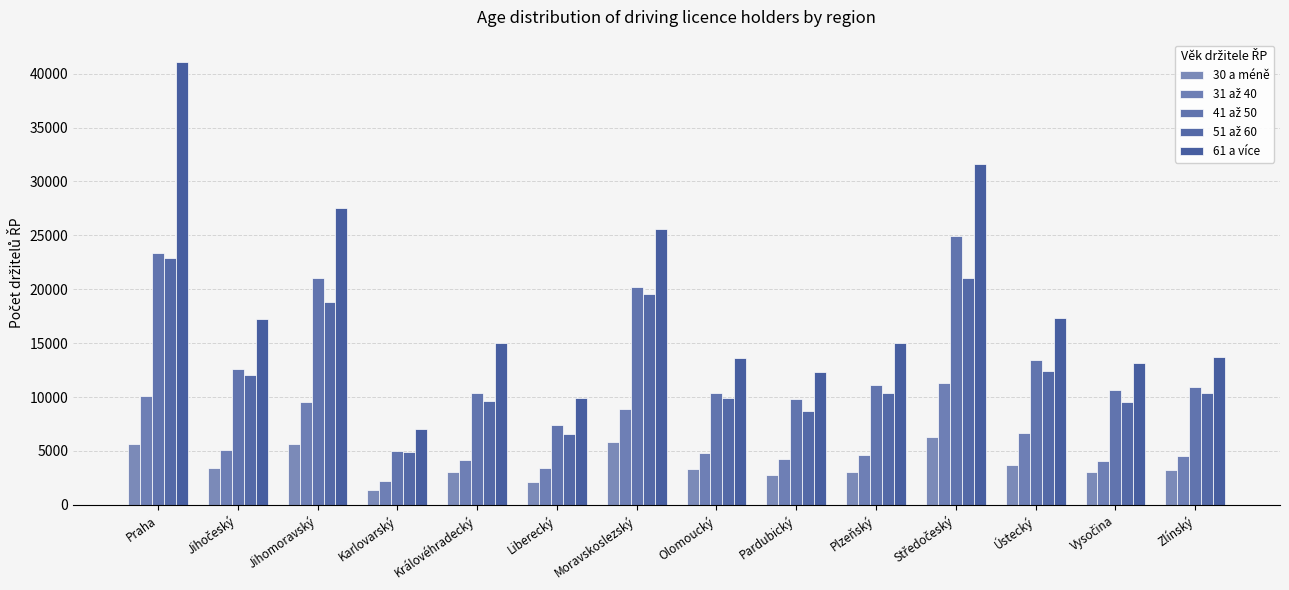

Are the bars horizontal?

No